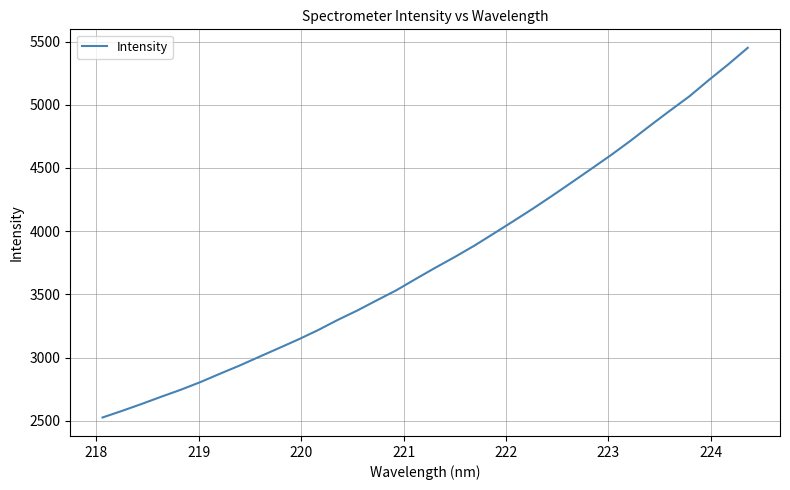

What is the smallest value displayed?

2525.3